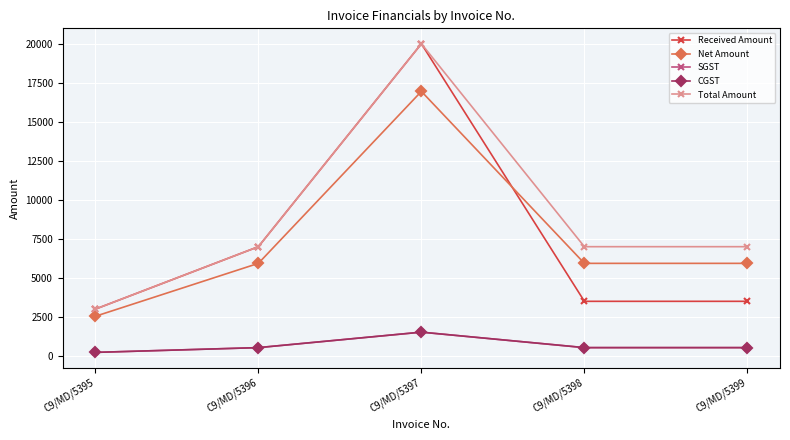

How many data points in SGST are less than 533?

1